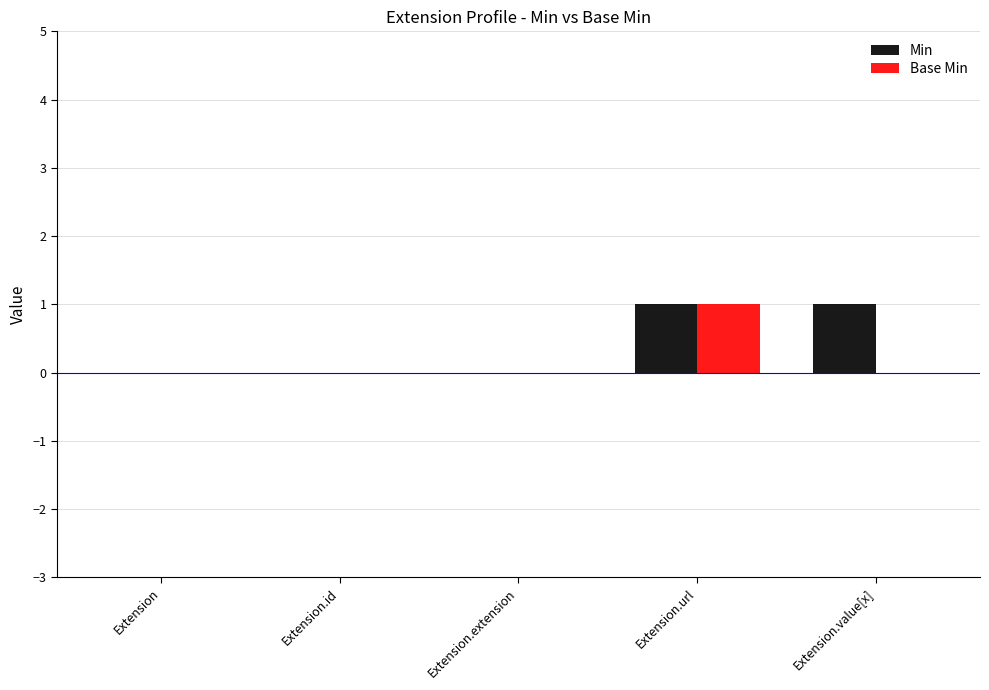

Reading left to right, list all the values displayed in this chart.

Min: Extension=0	Extension.id=0	Extension.extension=0	Extension.url=1	Extension.value[x]=1
Base Min: Extension=0	Extension.id=0	Extension.extension=0	Extension.url=1	Extension.value[x]=0